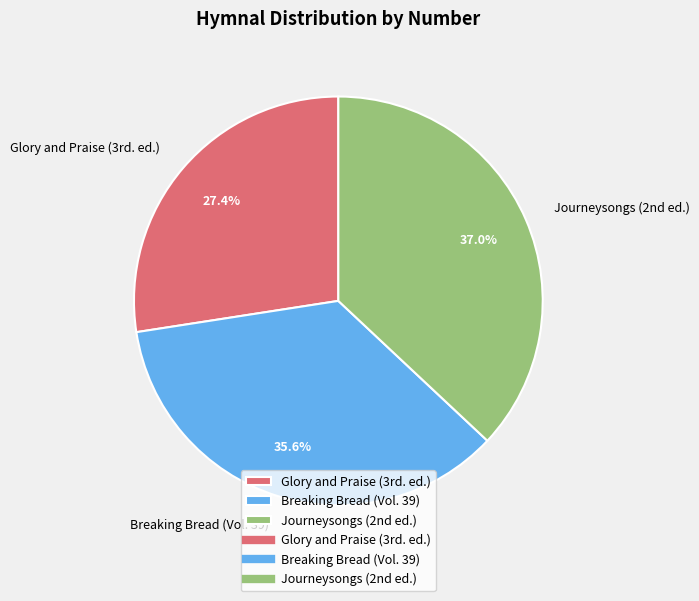

What is the smallest slice in the pie chart?

Glory and Praise (3rd. ed.)